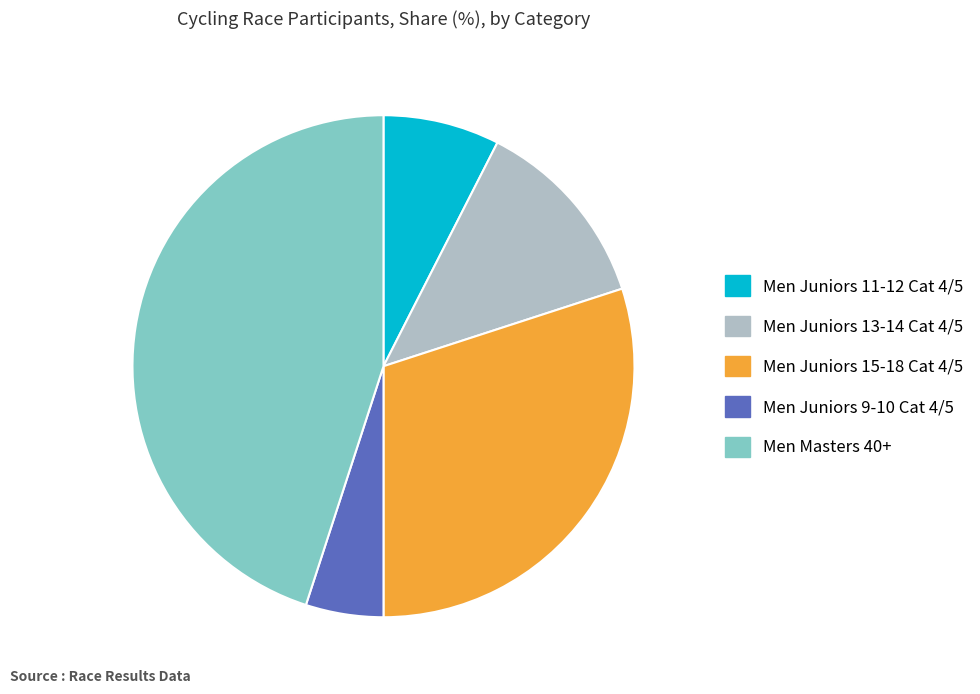

Is there any slice that represents more than half of the pie?

No